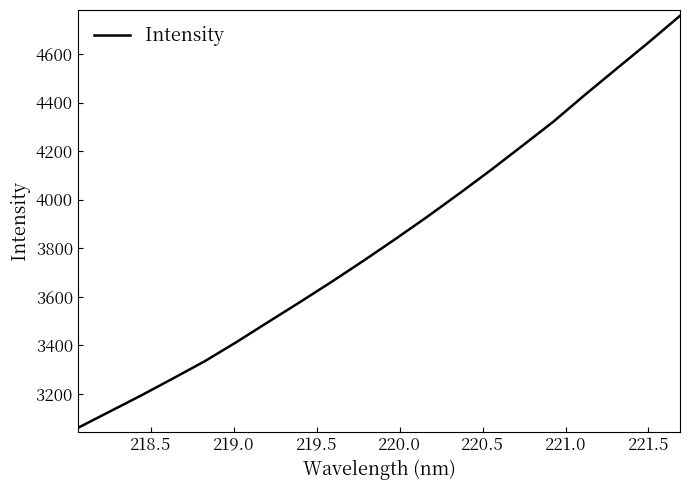

What is the difference between the maximum and minimum values?

1698.3